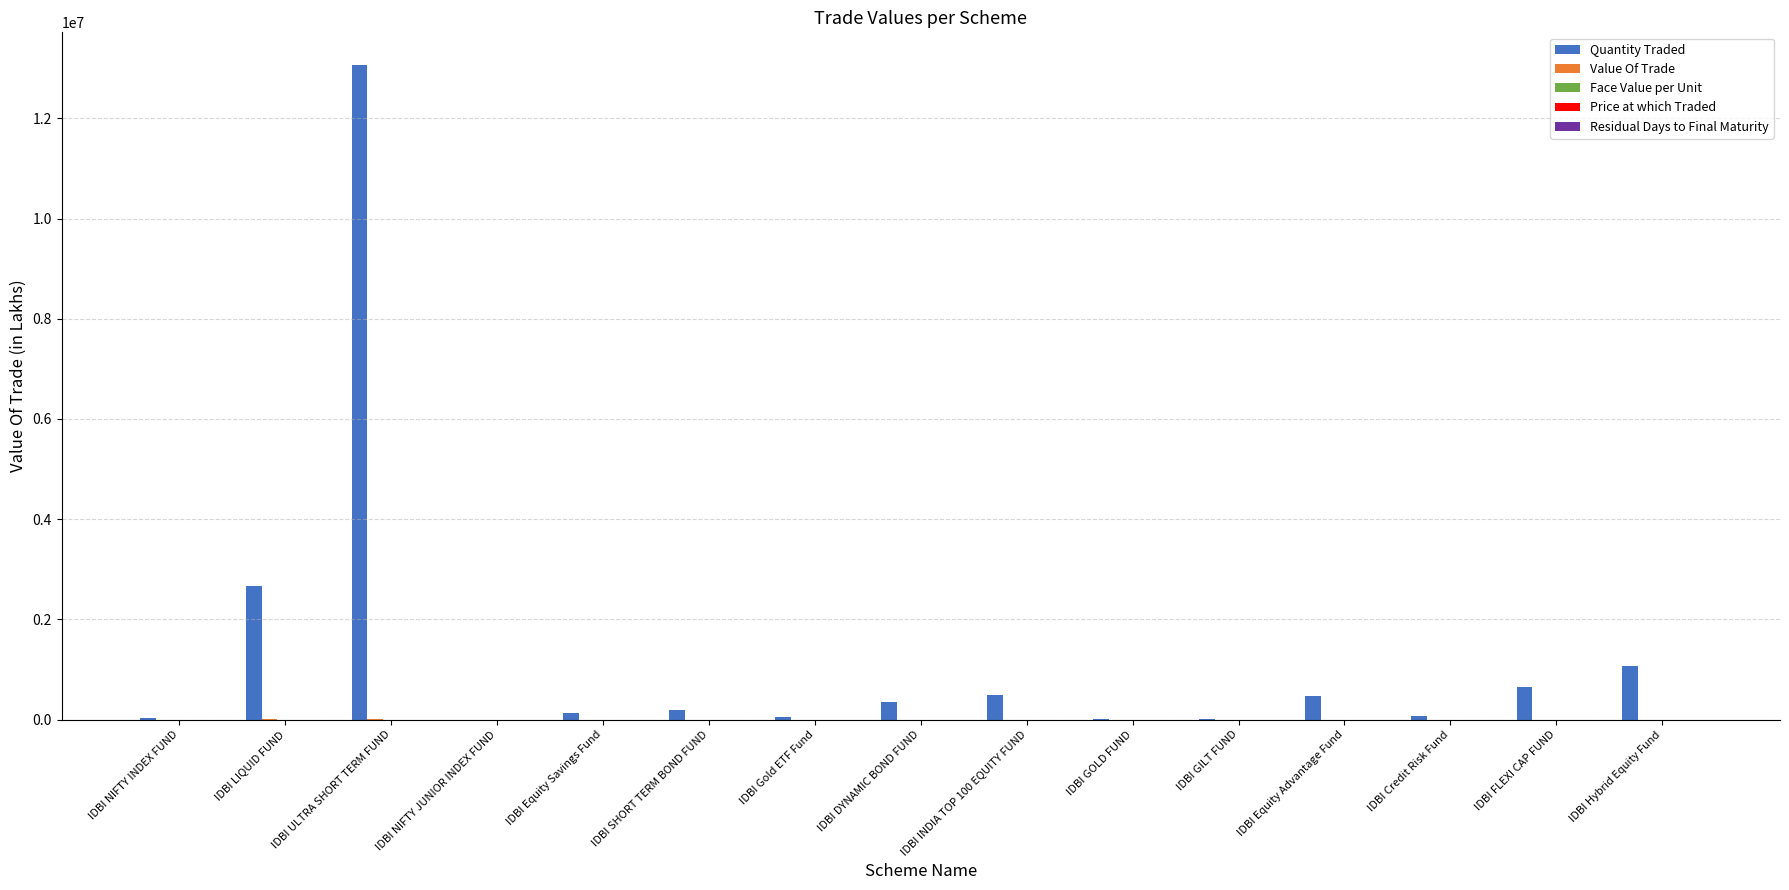

What is the total value across all series at IDBI Equity Savings Fund?

140891.4